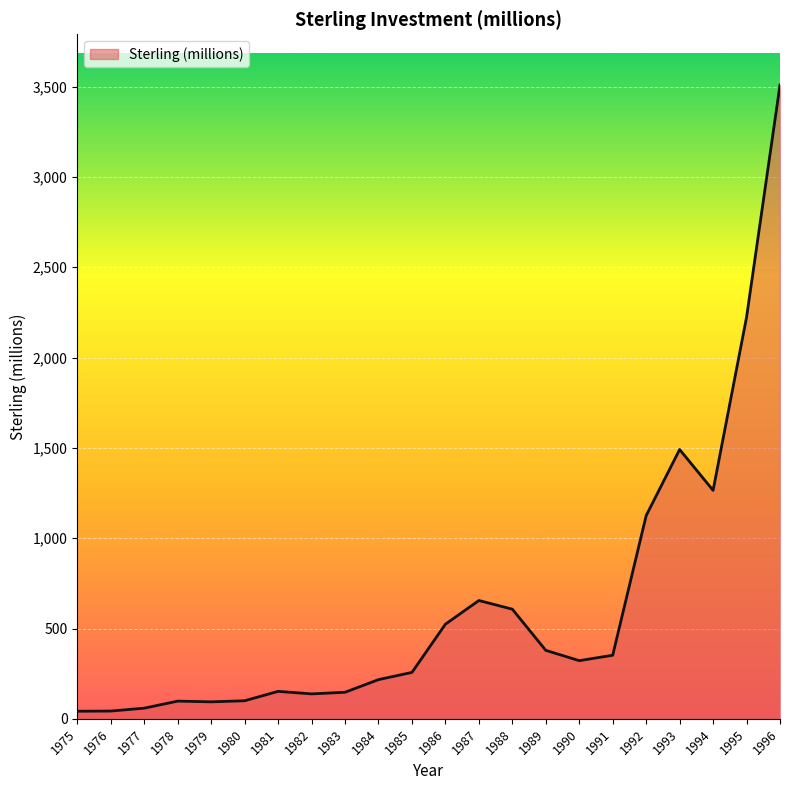

Read the value at 1981, to the nearest 100.

200